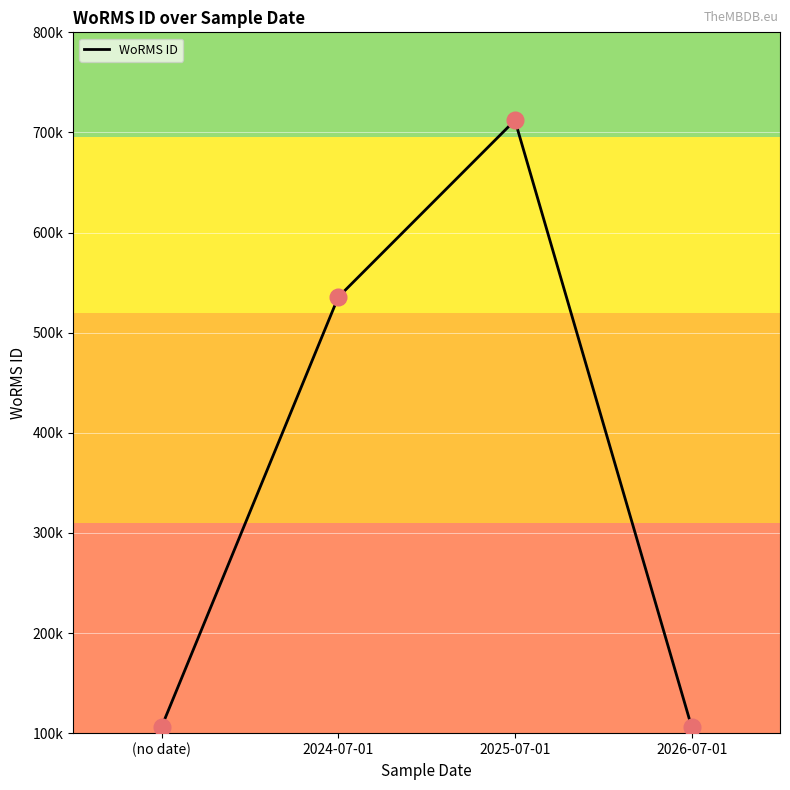

What is the change in value from (no date) to 2026-07-01?

+93